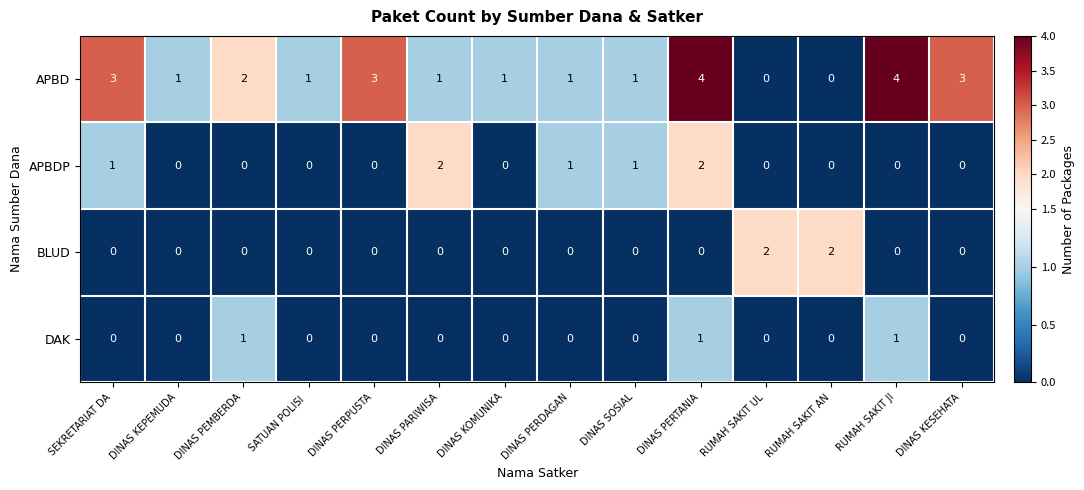

What is the maximum value for APBD?

4